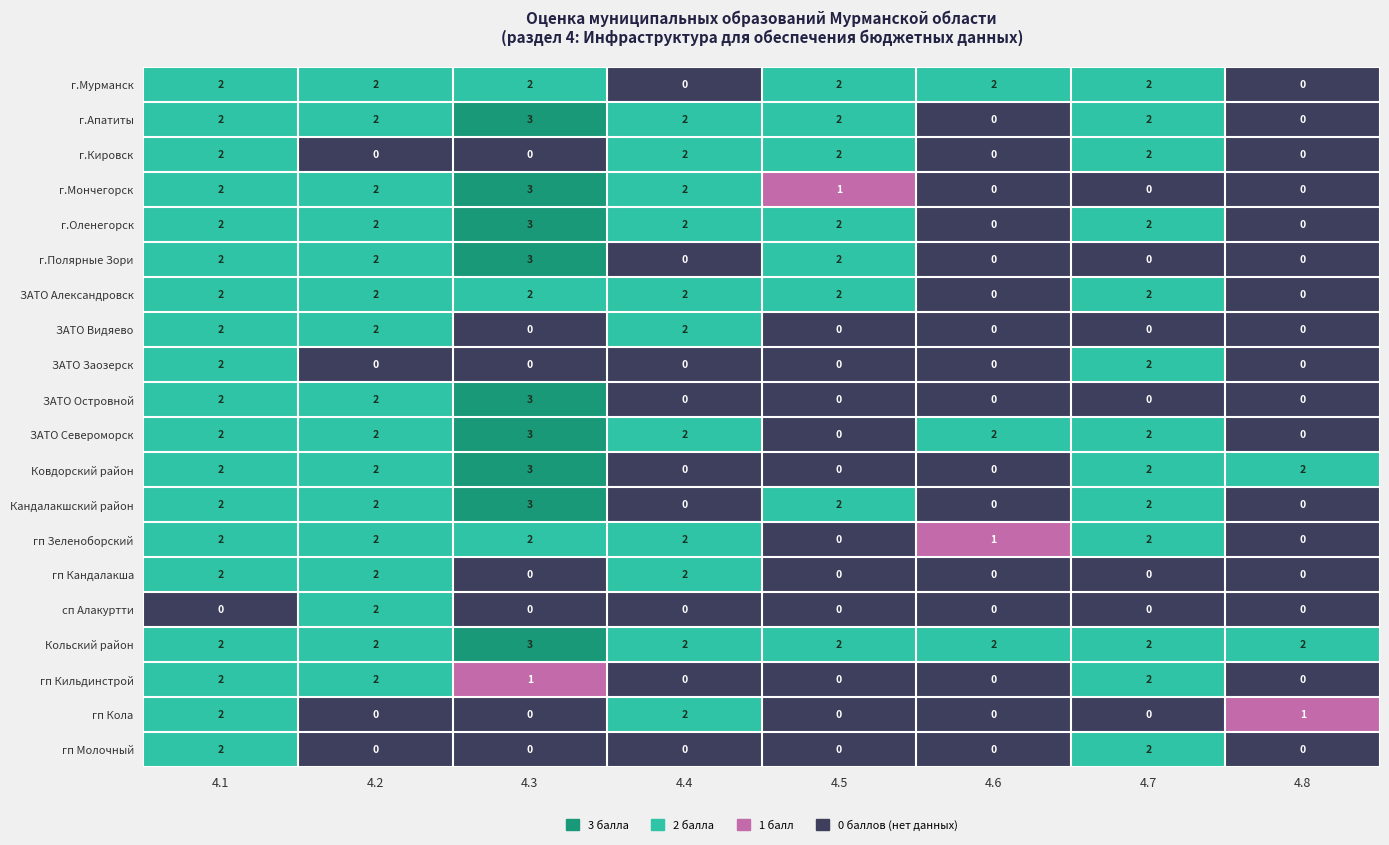

How many г.Полярные Зори values are between 0 and 2?

7